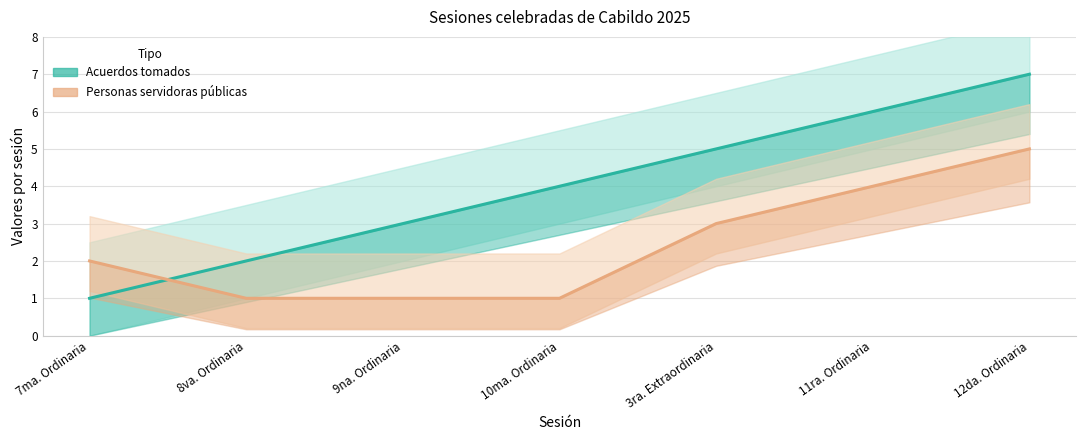

Reading left to right, list all the values displayed in this chart.

Acuerdos tomados: 1	2	3	4	5	6	7
Personas servidoras públicas: 2	1	1	1	3	4	5